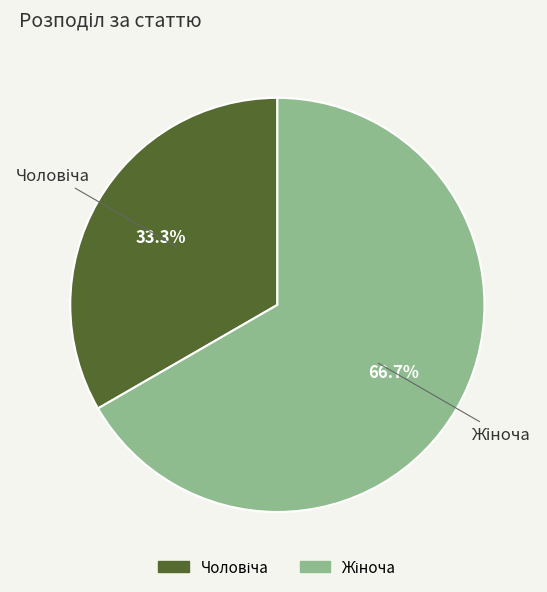

Does any single category account for the majority?

Yes